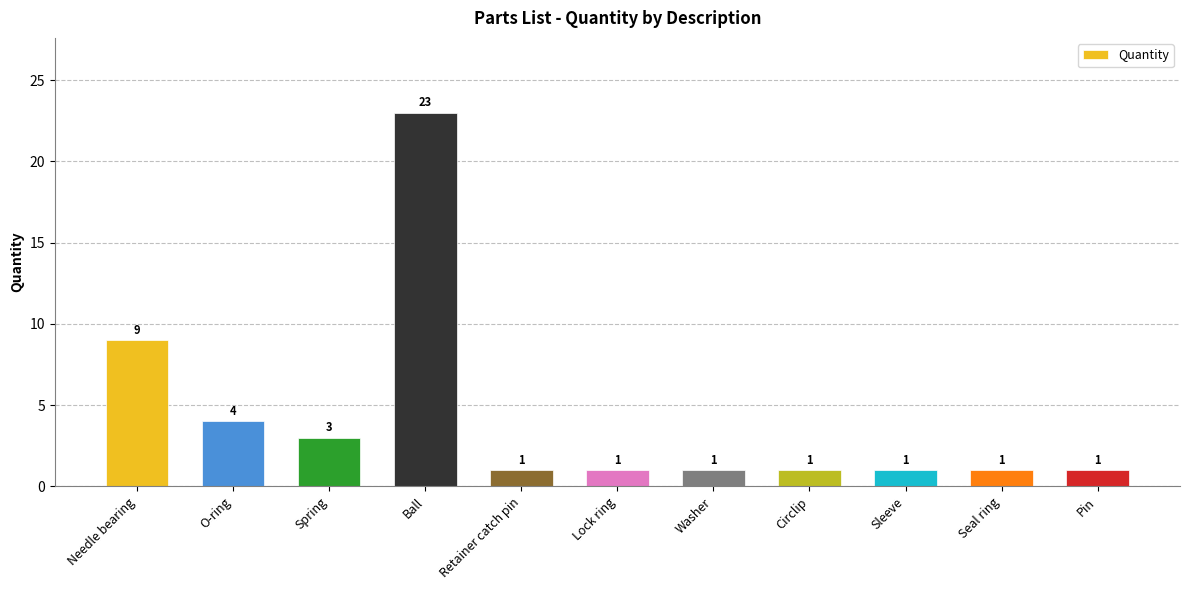

Is it true that the value at Pin is 0?

False